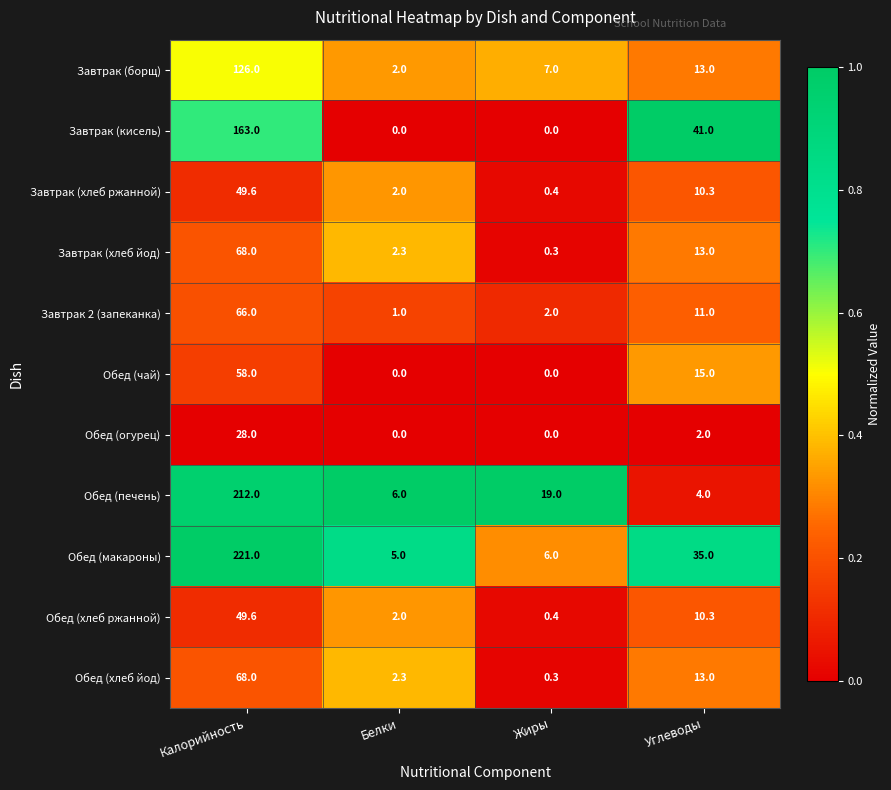

At which label is Обед (хлеб йод) closest to 34?

Углеводы